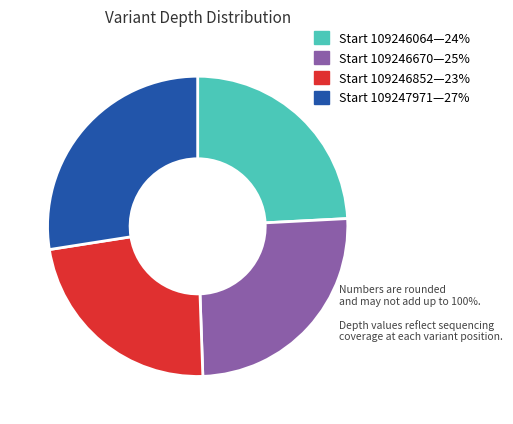

Is there any slice that represents more than half of the pie?

No